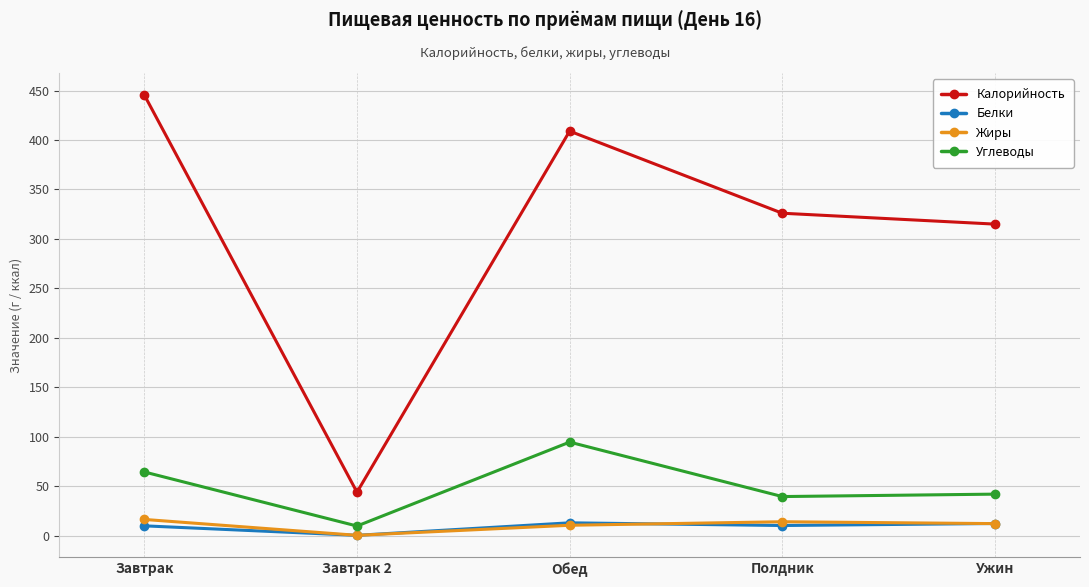

Which category has the lowest value in the Жиры series?

Завтрак 2